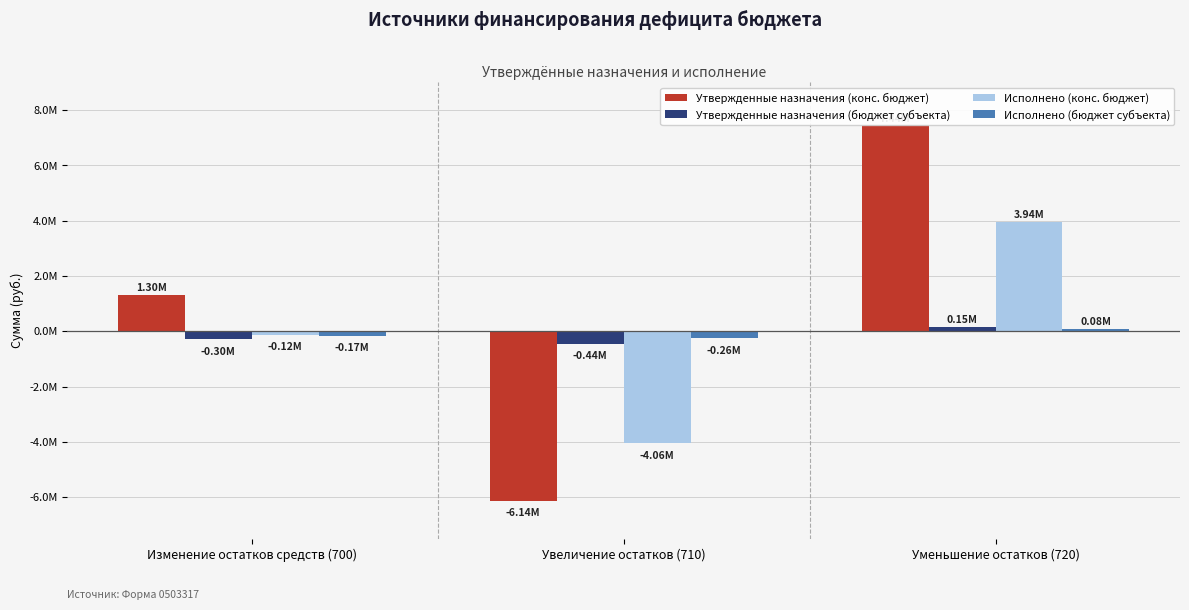

Are the bars horizontal?

No